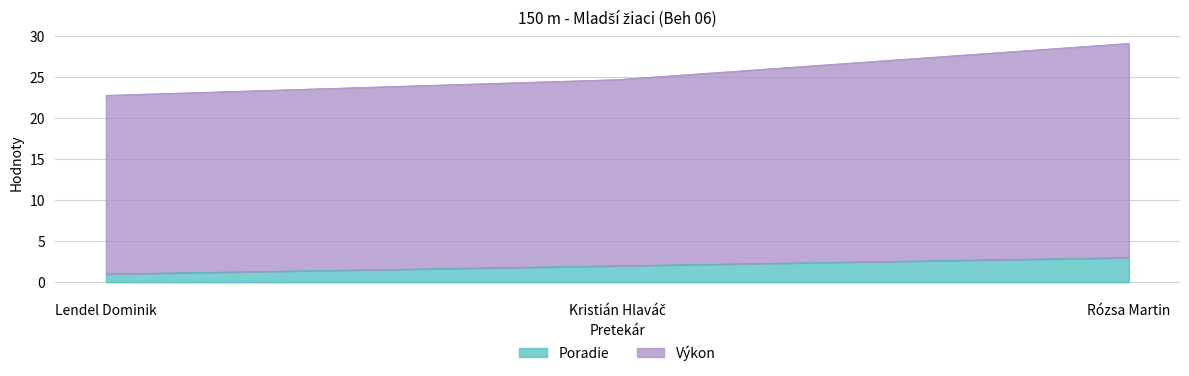

Between Lendel Dominik and Rózsa Martin, which series saw the biggest shift?

Výkon